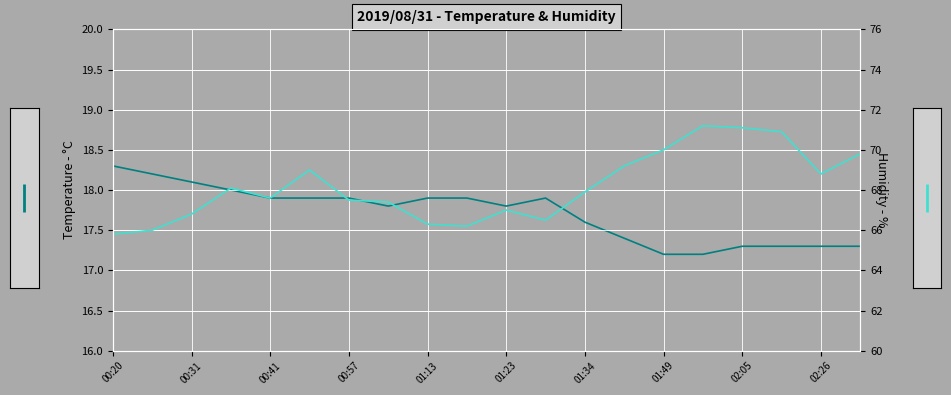

Does the chart display data point markers on the line(s)?

No